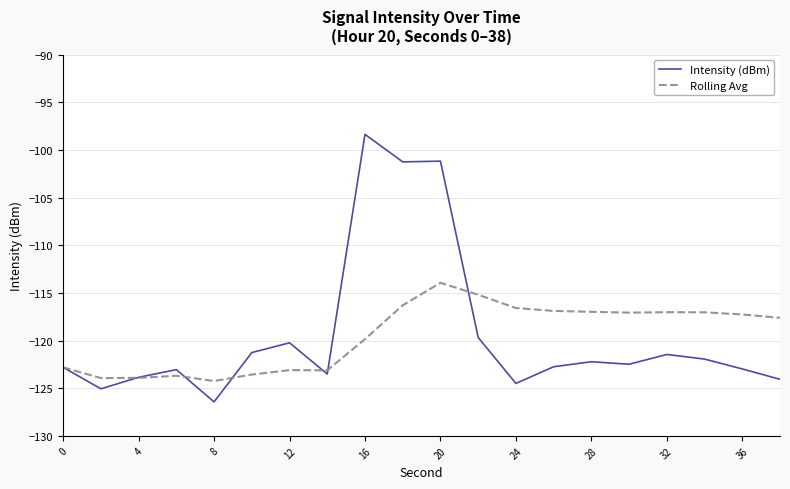

What is the minimum value for Intensity (dBm)?

-126.4